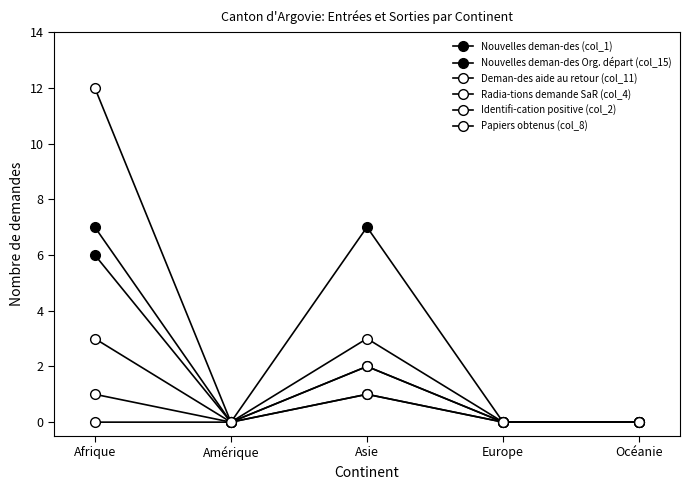

At which label is Nouvelles deman-des (col_1) closest to 3?

Afrique